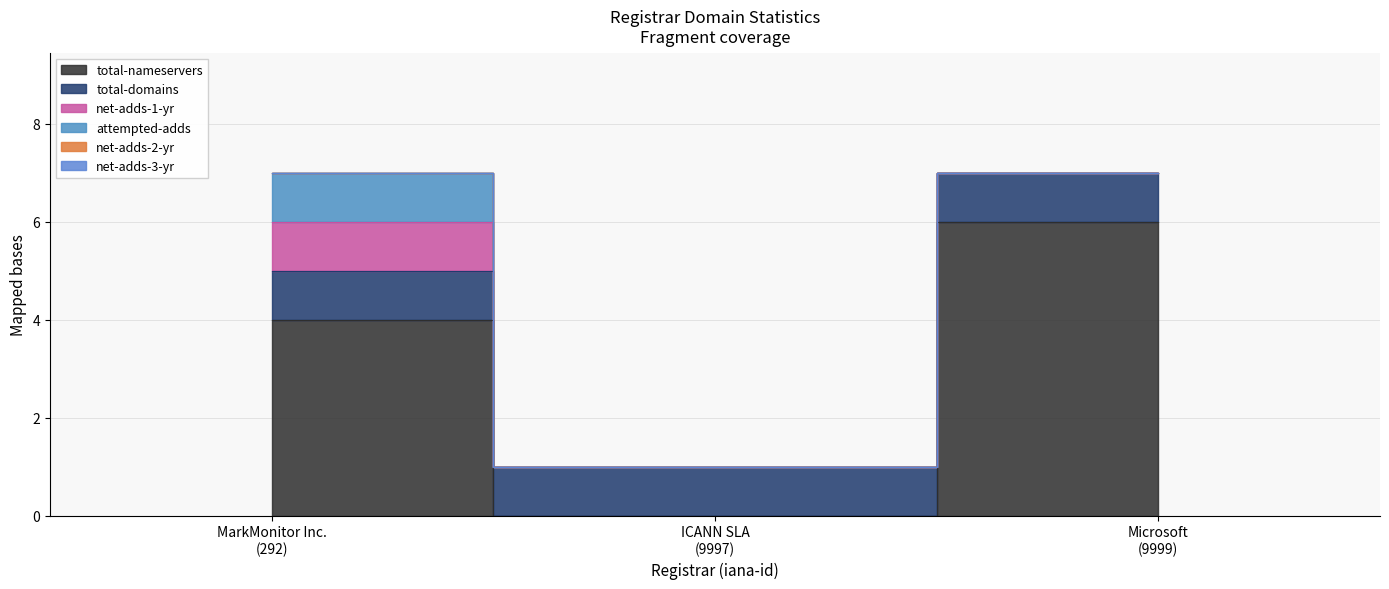

What is the label of the 3rd point from the right?

MarkMonitor Inc.